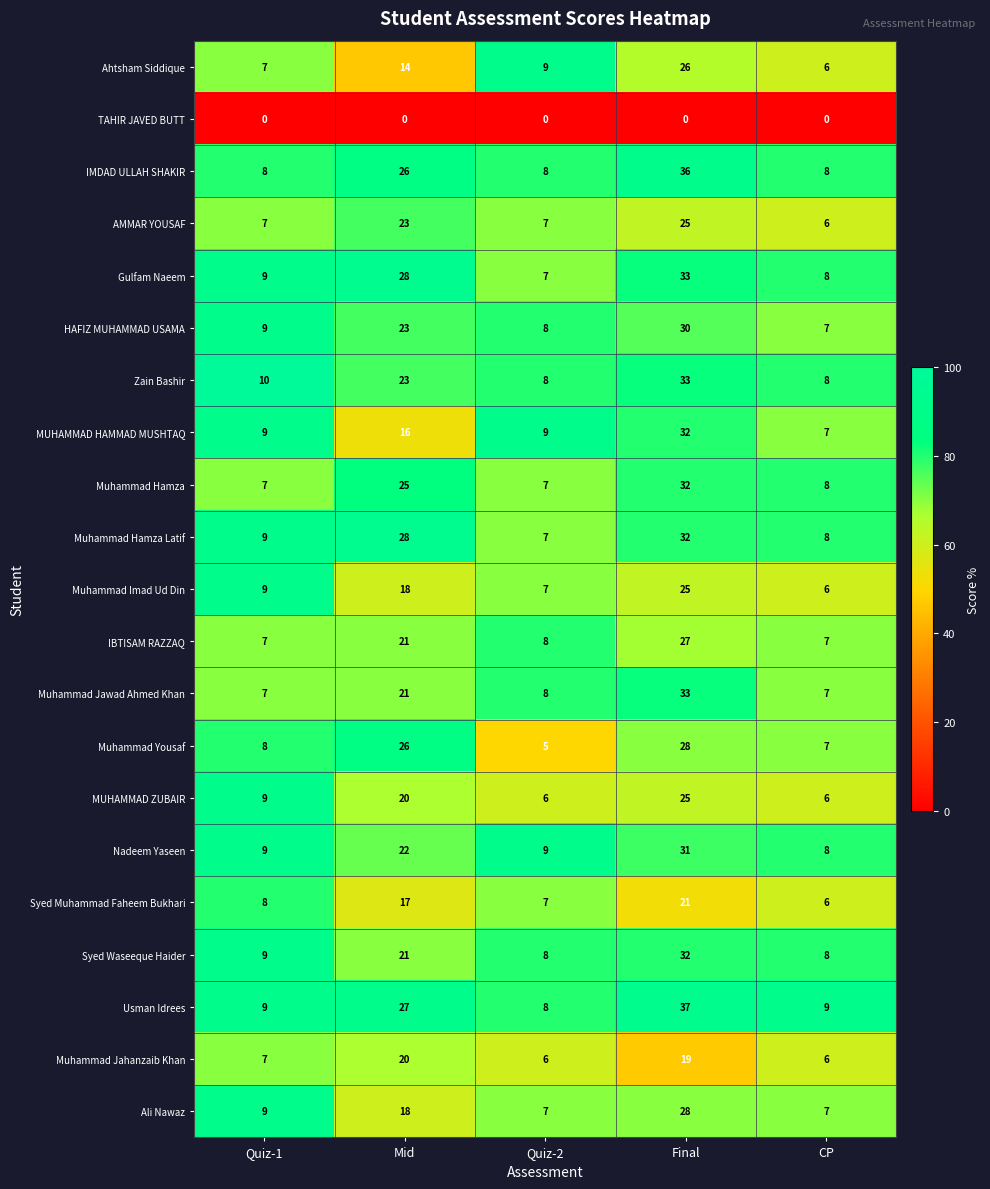

At which category is the sum across all series the highest?

Final